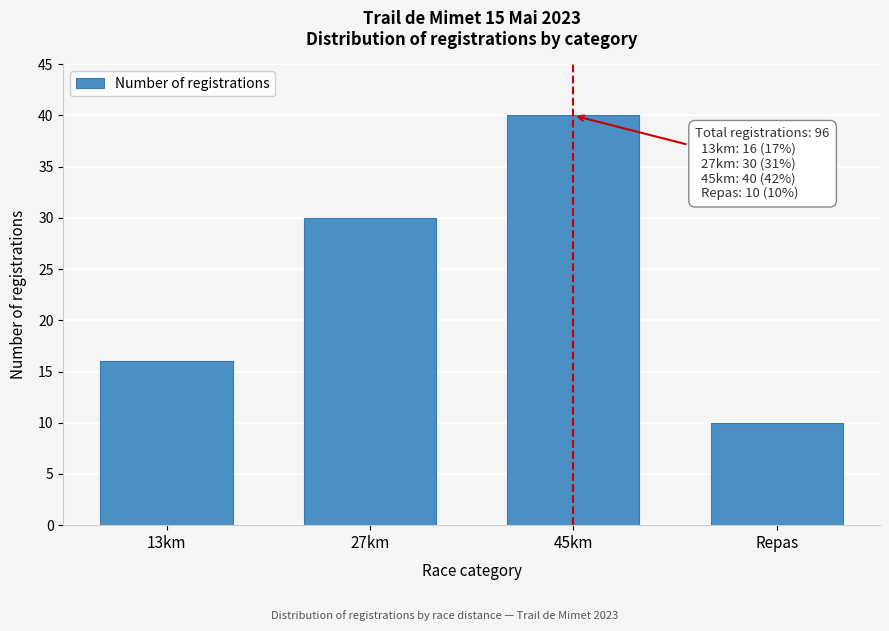

Reading left to right, what are all the values shown in this chart?

16	30	40	10